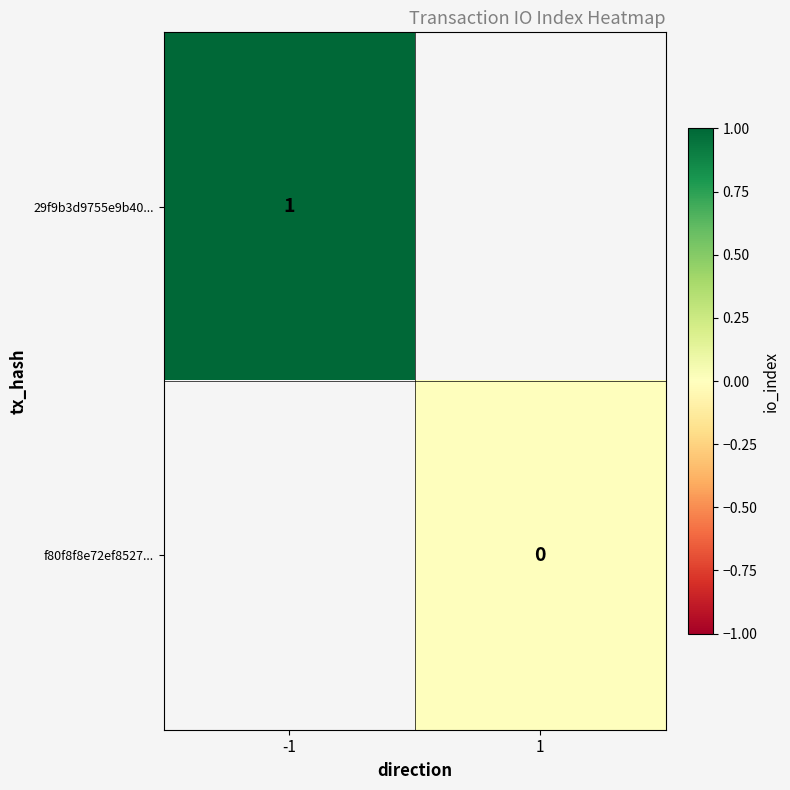

Which label corresponds to the smallest value in the chart?

1